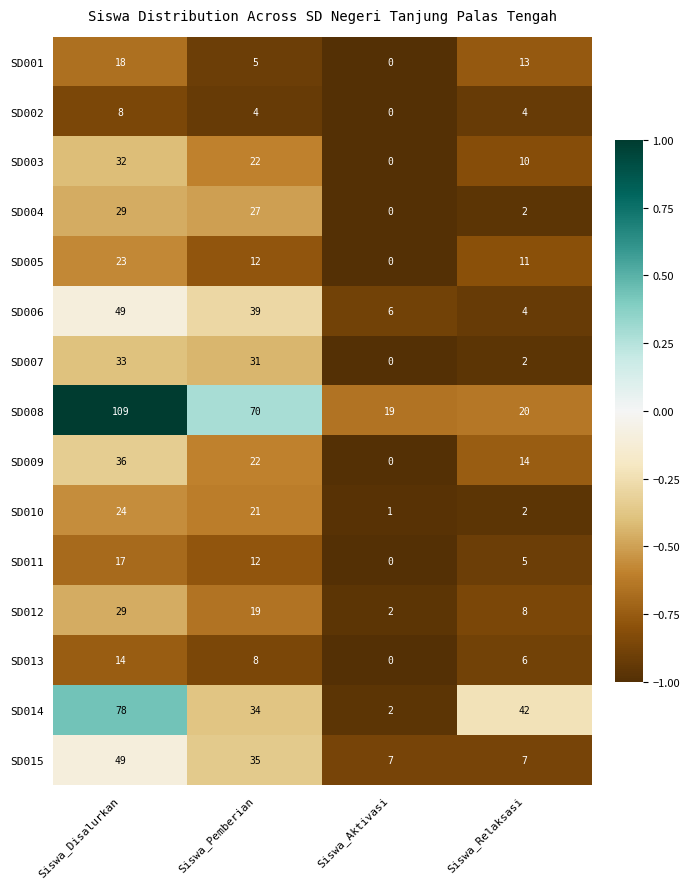

The value of SD011 at Siswa_Aktivasi is 6. True or false?

False